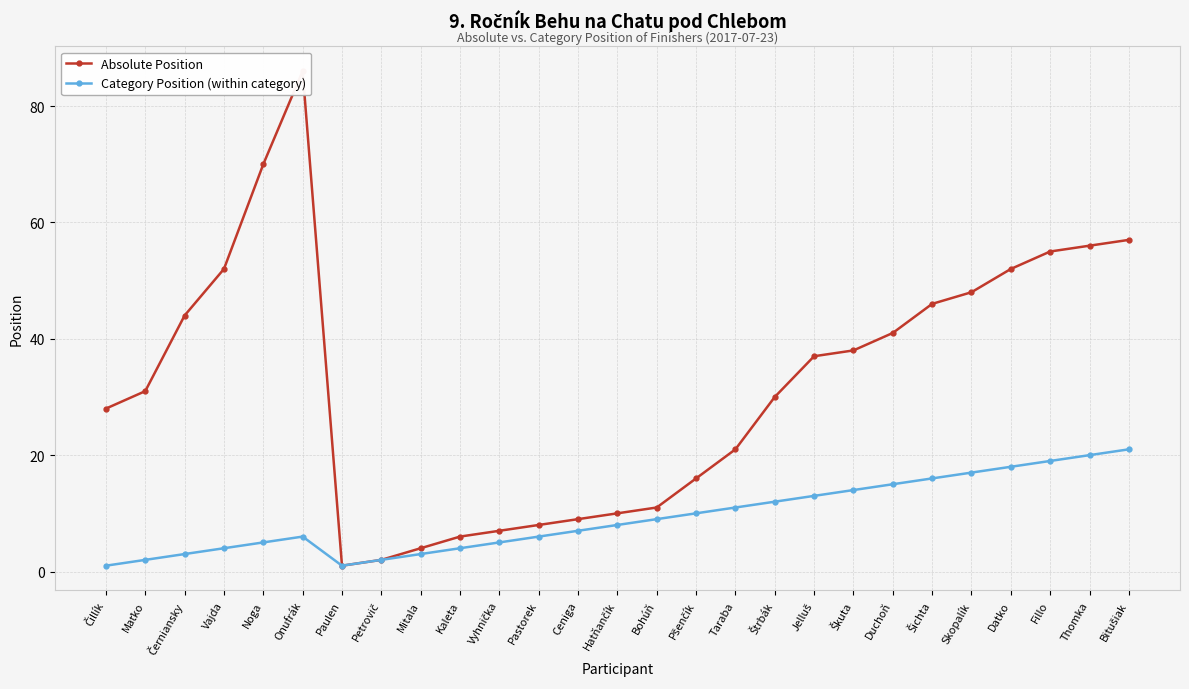

How many values in the Absolute Position series exceed 31?

13